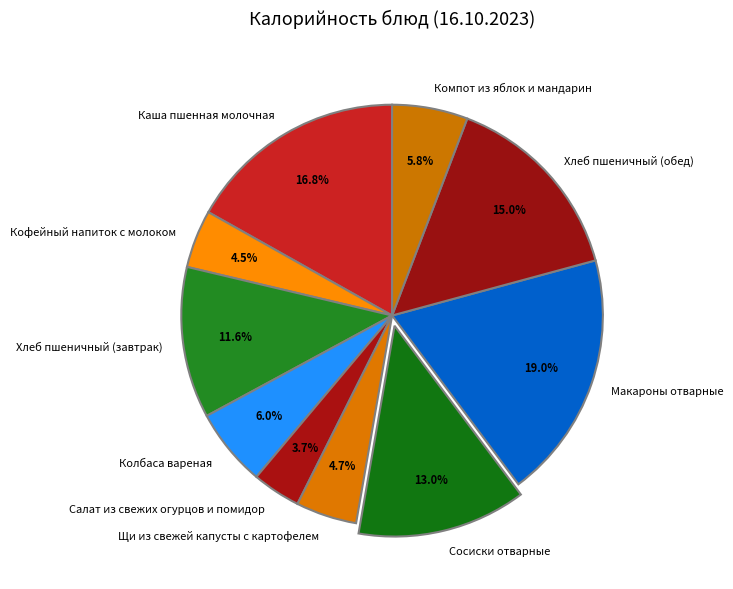

Combined, what portion of the pie is Компот из яблок и мандарин and Щи из свежей капусты с картофелем?

10.5%